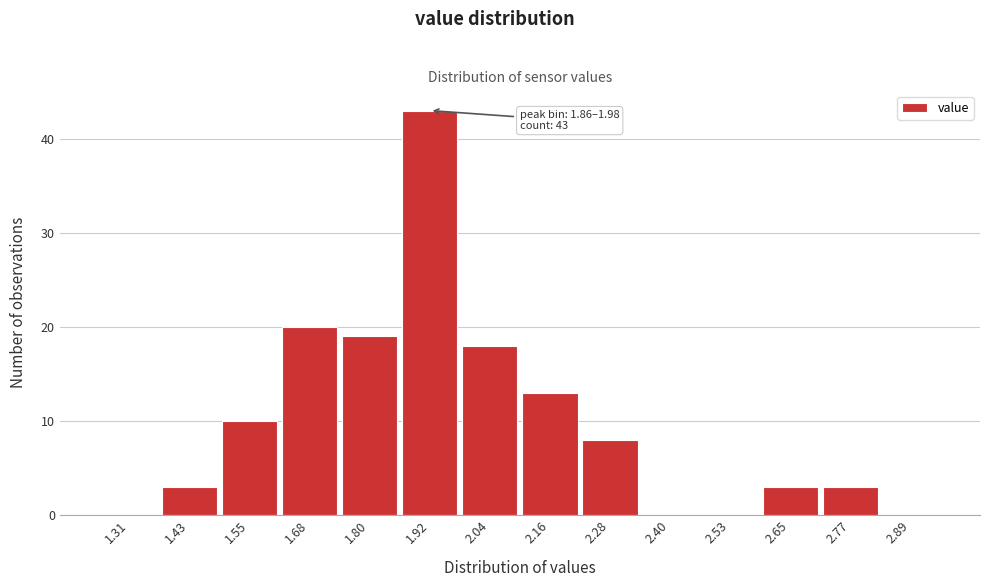

Over which range of the x-axis is the bar tallest?

1.86 to 1.98